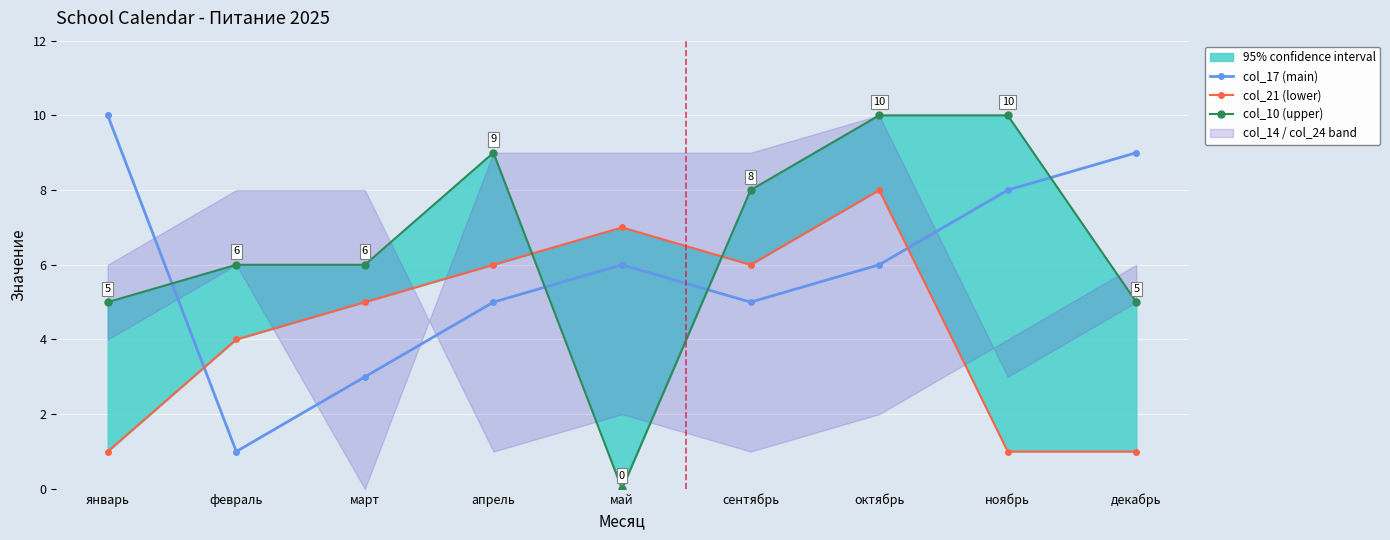

What is the difference between the maximum and minimum values in the col_17 (main) series?

9